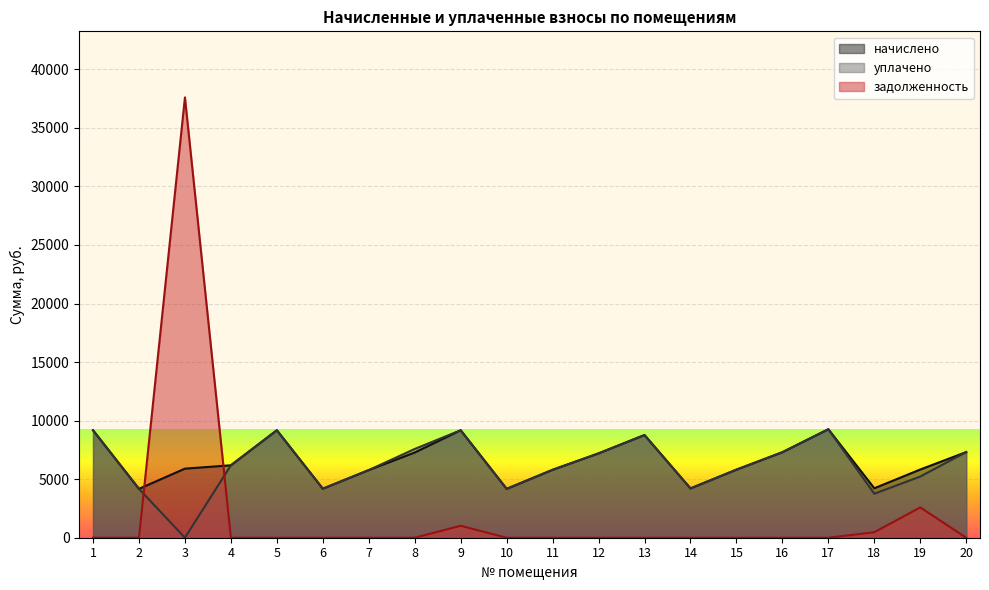

Reading left to right, transcribe all the data shown in this chart.

начислено: 9178.4	4173.1	5899.5	6185.2	9178.4	4185.5	5775.3	7278.1	9178.4	4173.1	5800.1	7203.6	8768.5	4210.4	5812.6	7303.0	9265.3	4222.8	5825.0	7315.4
уплачено: 9178.4	4173.1	0.0	6185.2	9178.4	4185.5	5775.3	7580.2	9178.4	4173.1	5800.1	7203.6	8768.5	4210.4	5812.6	7303.0	9265.3	3757.3	5225.0	7315.4
задолженность: 0.0	0.0	37605.0	0.0	0.0	0.0	0.0	1.3	1019.8	0.0	0.0	0.0	0.0	0.0	0.0	0.0	0.0	469.2	2588.9	0.0